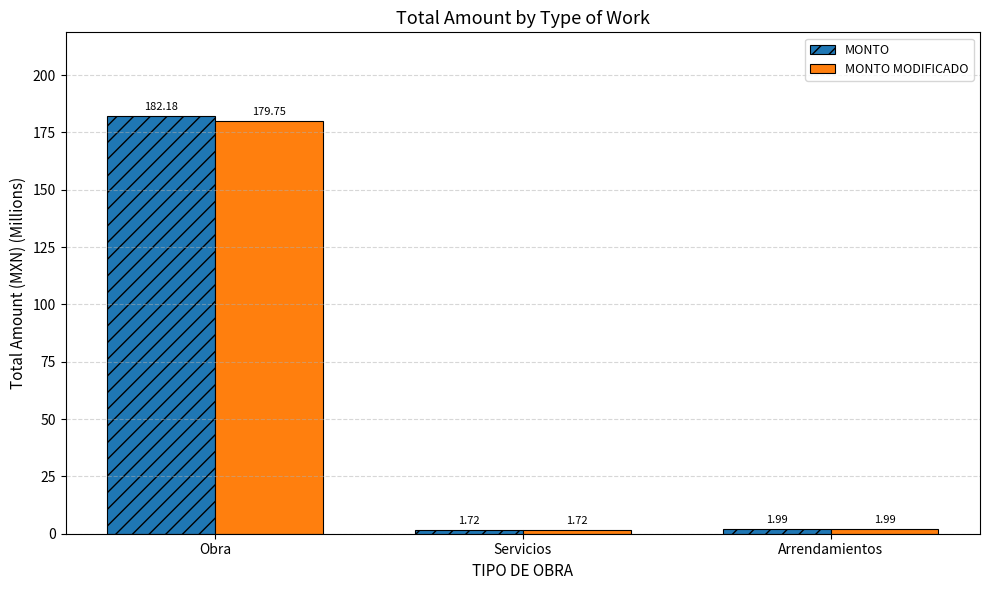

What is the total value across all series at Obra?

361.9